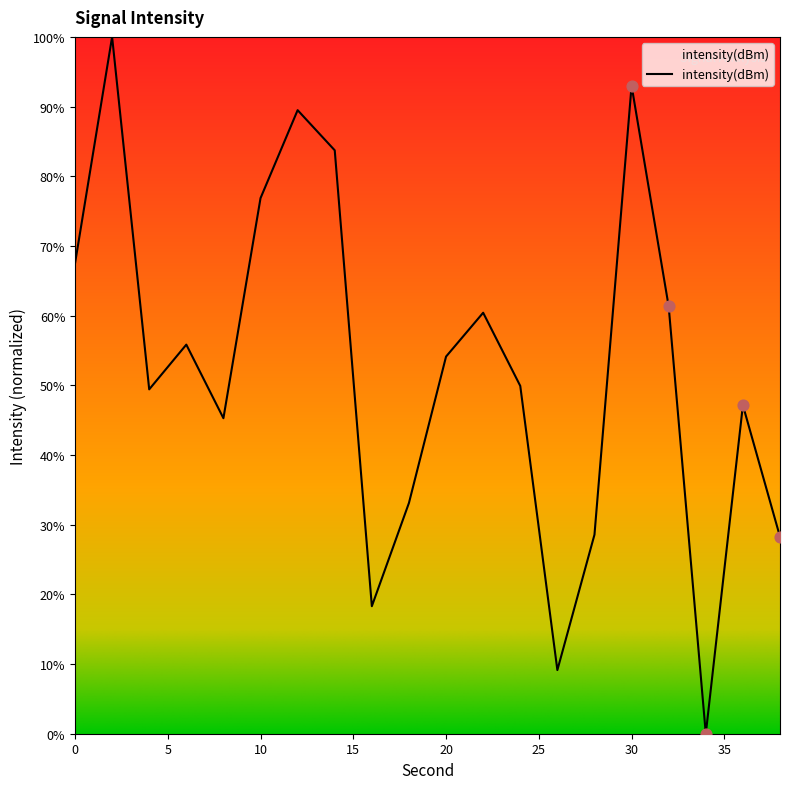

What is the greatest value displayed?

100.0